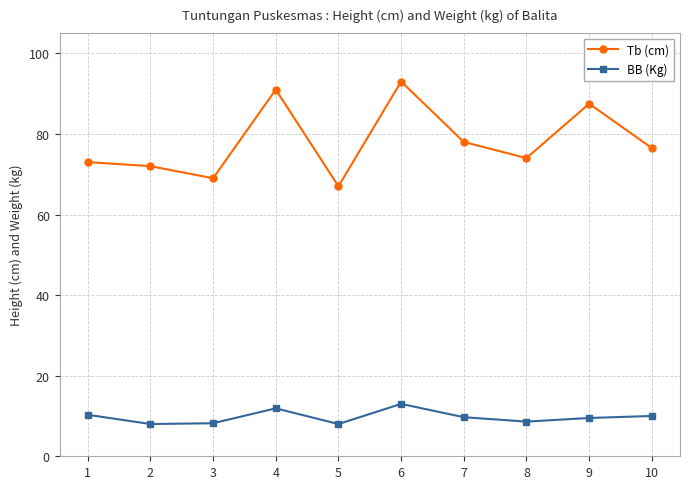

Rank the categories by Tb (cm) value from lowest to highest.

5, 3, 2, 1, 8, 10, 7, 9, 4, 6